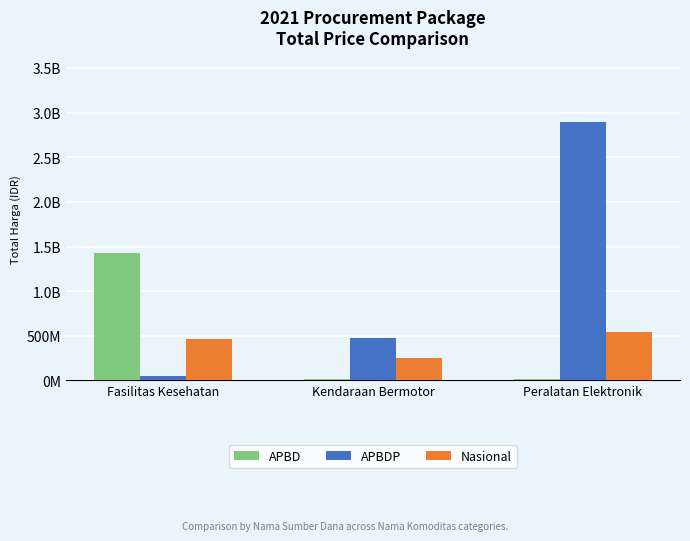

What are all the series names shown in the legend?

APBD, APBDP, Nasional